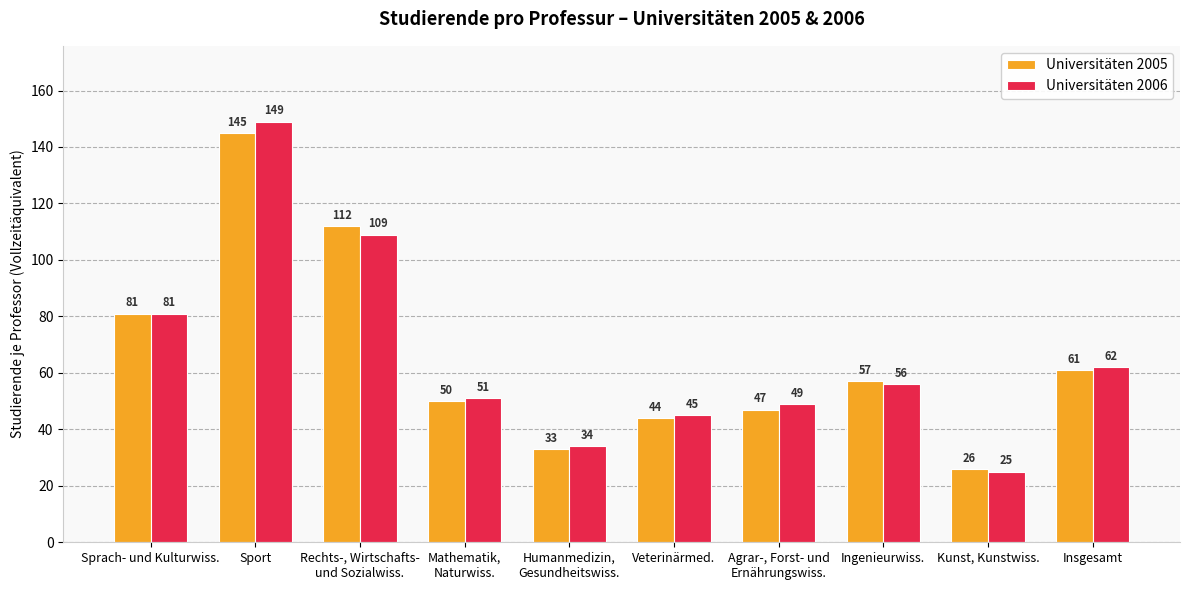

At Agrar-, Forst- und
Ernährungswiss., list the series in order from smallest to largest.

Universitäten 2005, Universitäten 2006